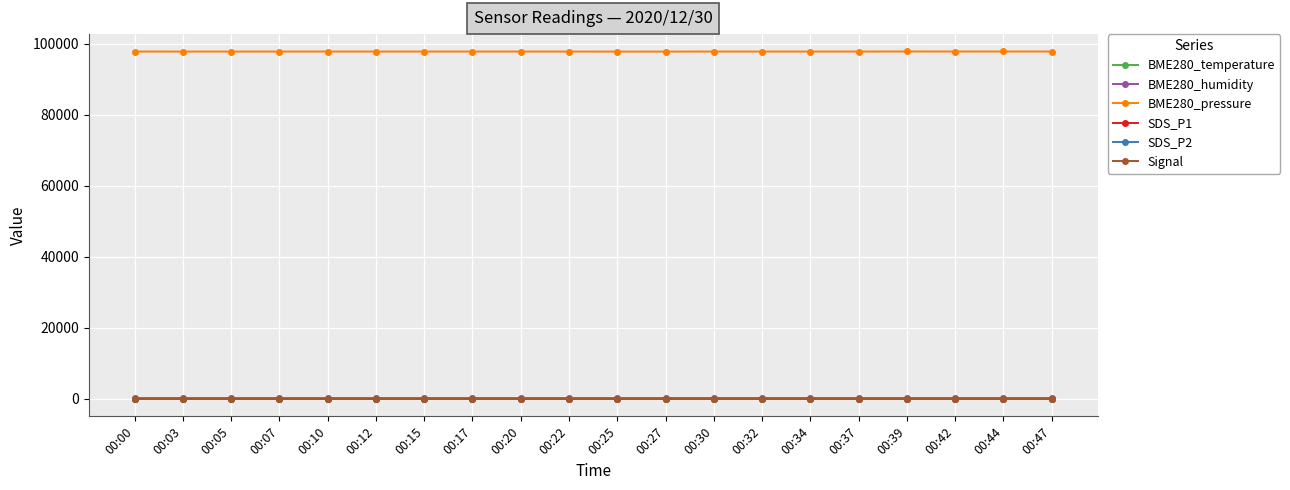

What is the difference between the highest and lowest values at 00:42?

97862.6